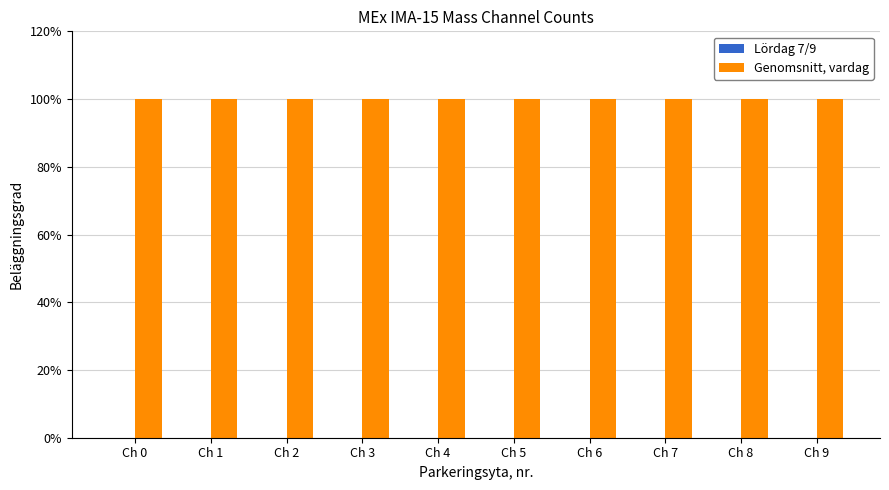

At how many categories does at least one series exceed 0?

10